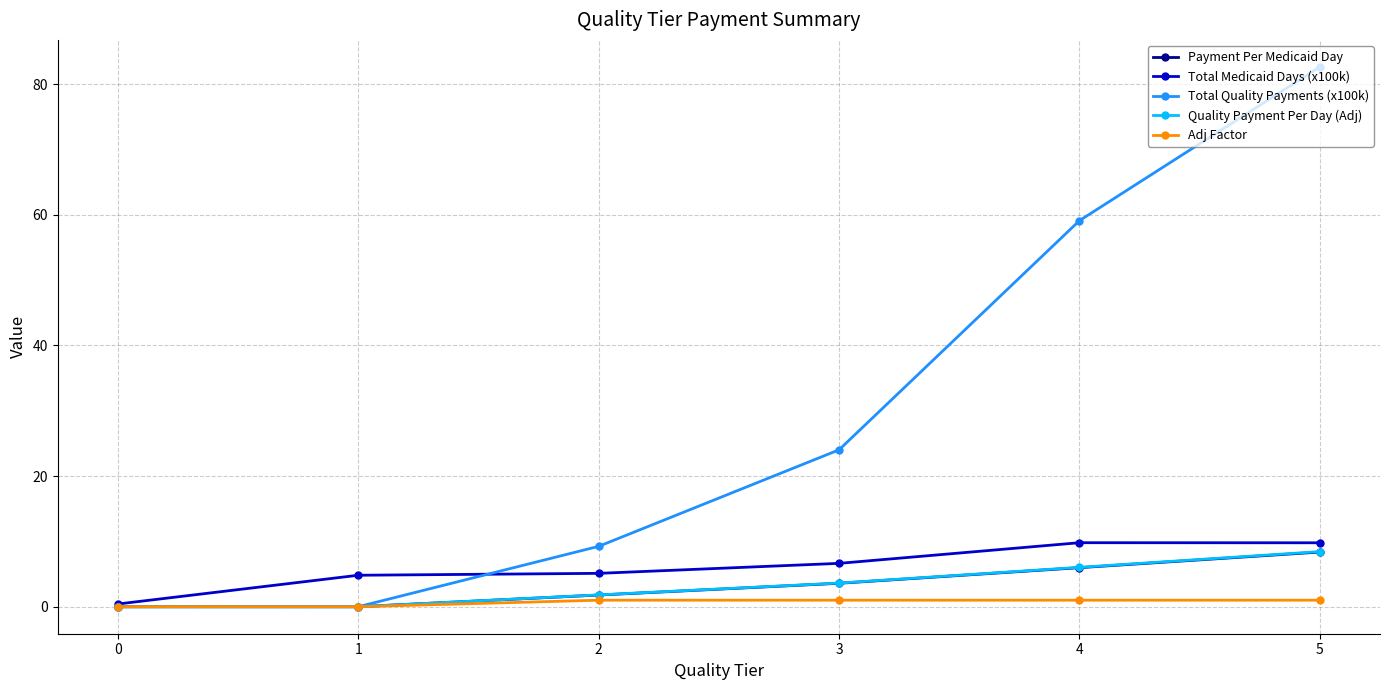

How many data points does each series have?

6